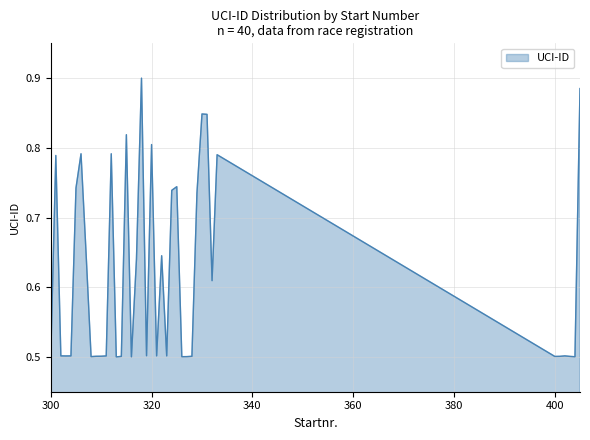

What is the difference between the maximum and minimum values?

0.4